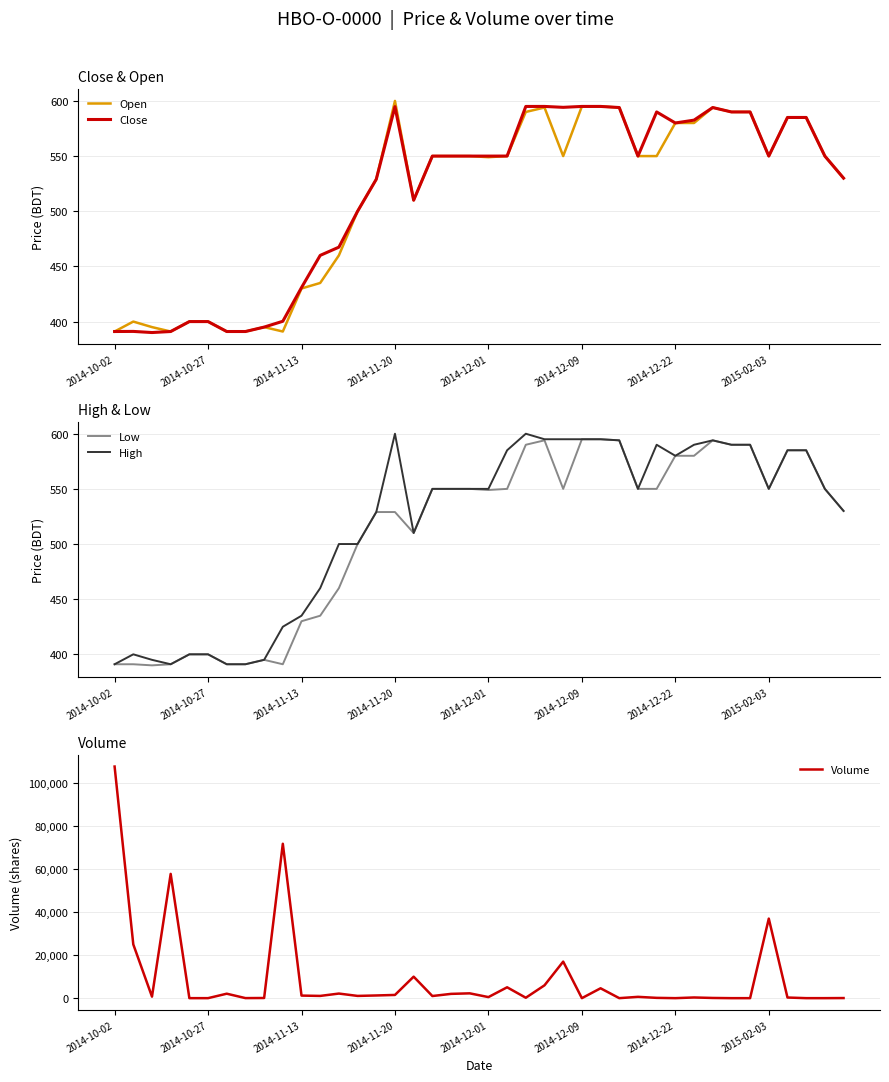

At which label is Open closest to 495?

13